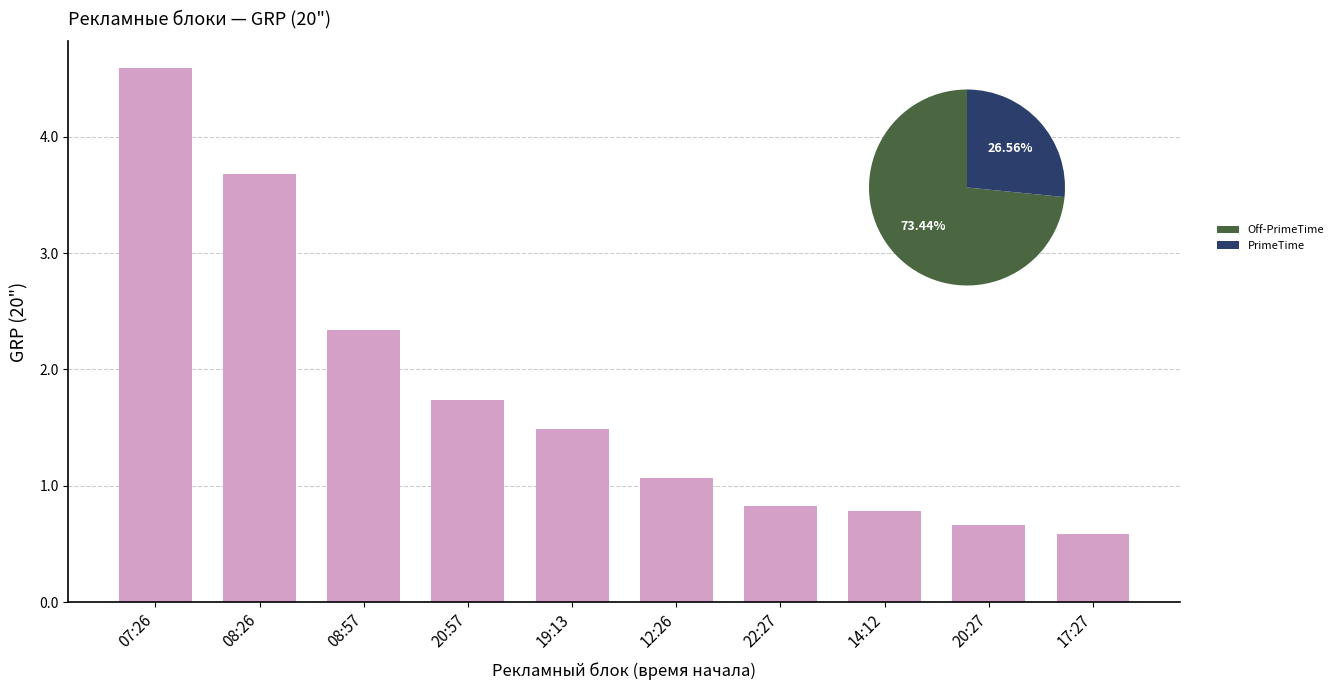

Reading left to right, transcribe all the data shown in this chart.

4.6	3.7	2.3	1.7	1.5	1.1	0.8	0.8	0.7	0.6